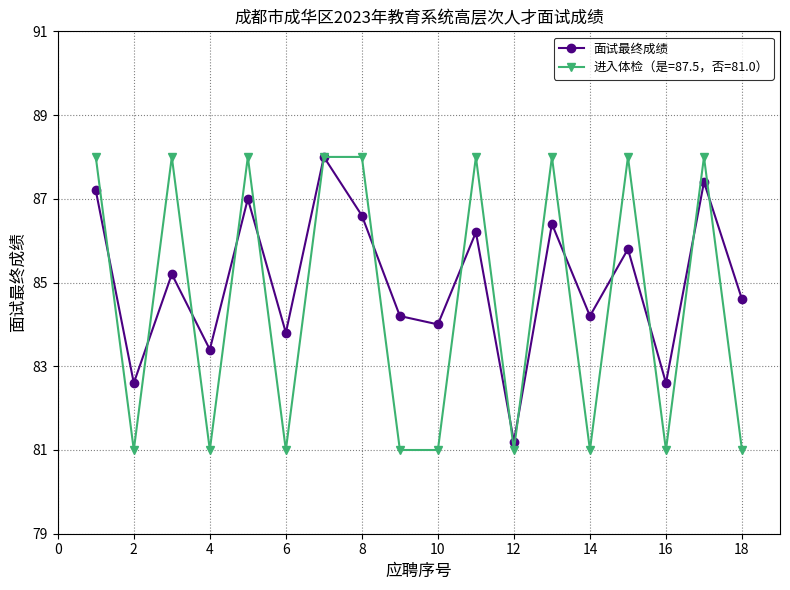

What is the value of the 进入体检（是=87.5，否=81.0） point at the 3rd from the left?

88.0